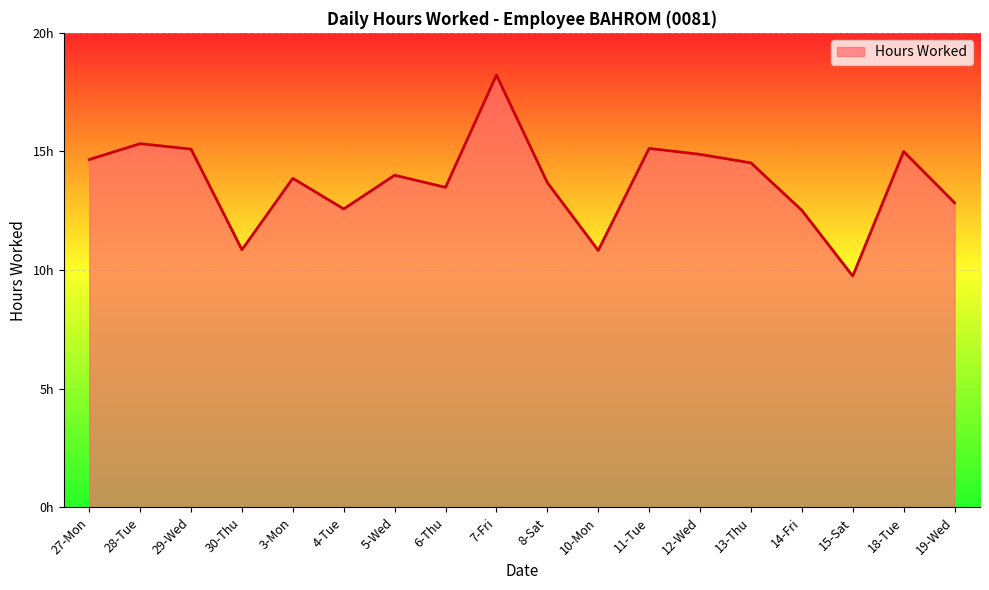

How many interior local peaks (higher than both neighbors) does the data have?

6